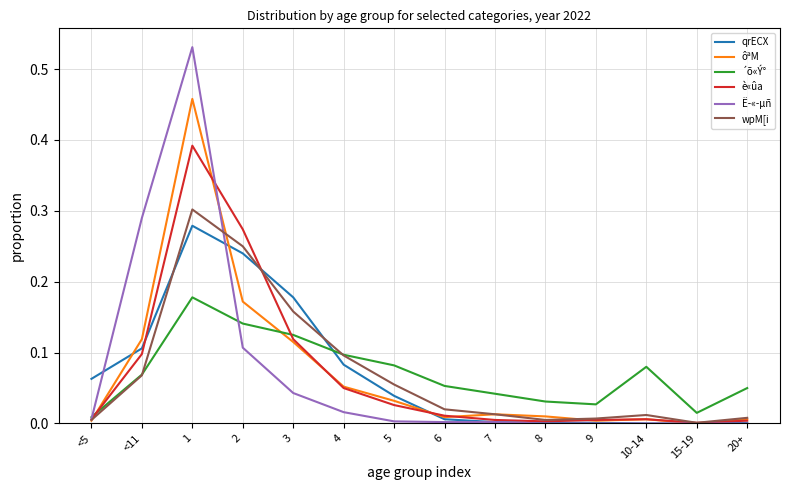

How many lines are shown in the chart?

6